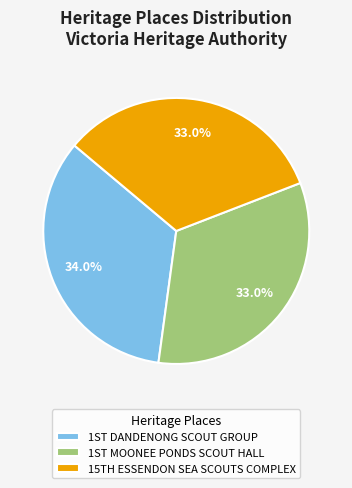

How many segments does this pie chart have?

3